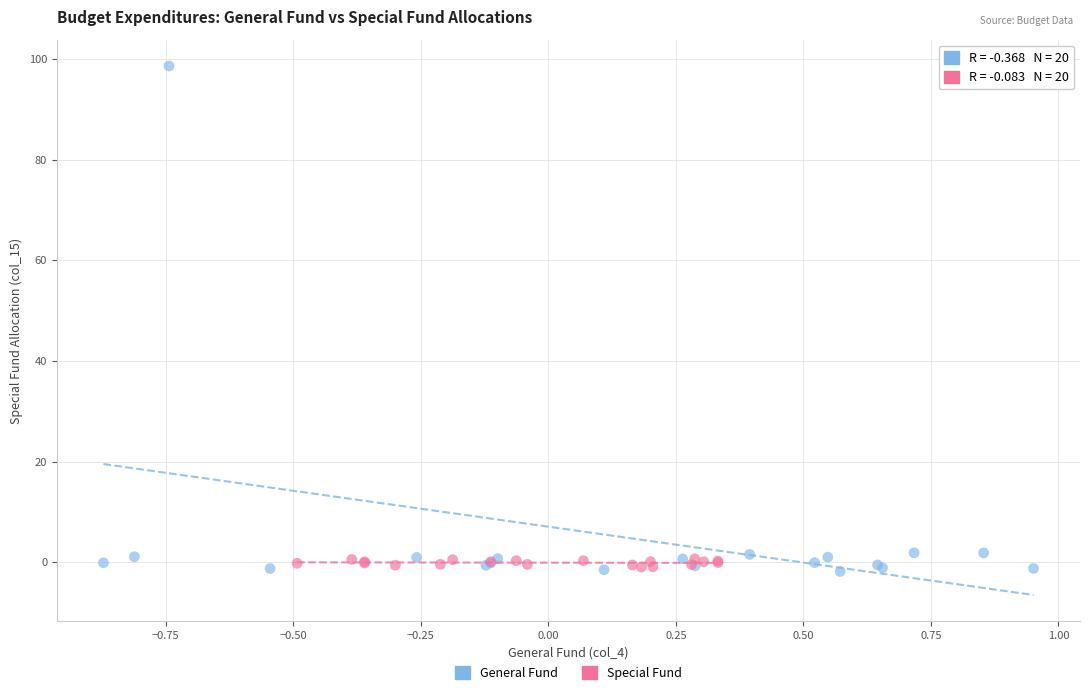

Which series contains the highest Y value?

General Fund